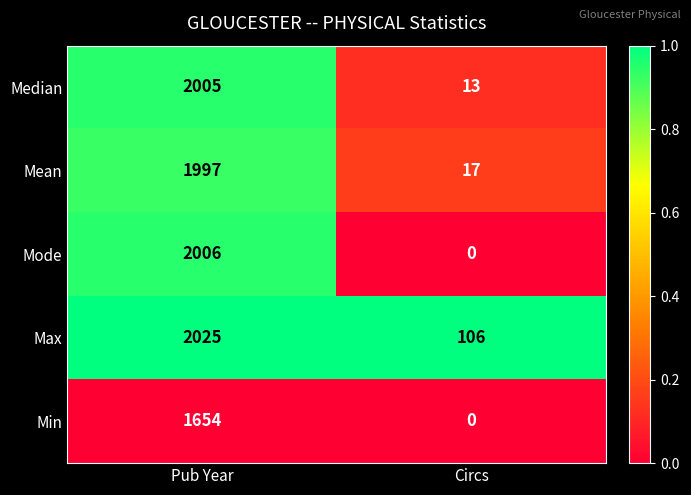

Rank the series at Pub Year from highest to lowest value.

Max, Mode, Median, Mean, Min